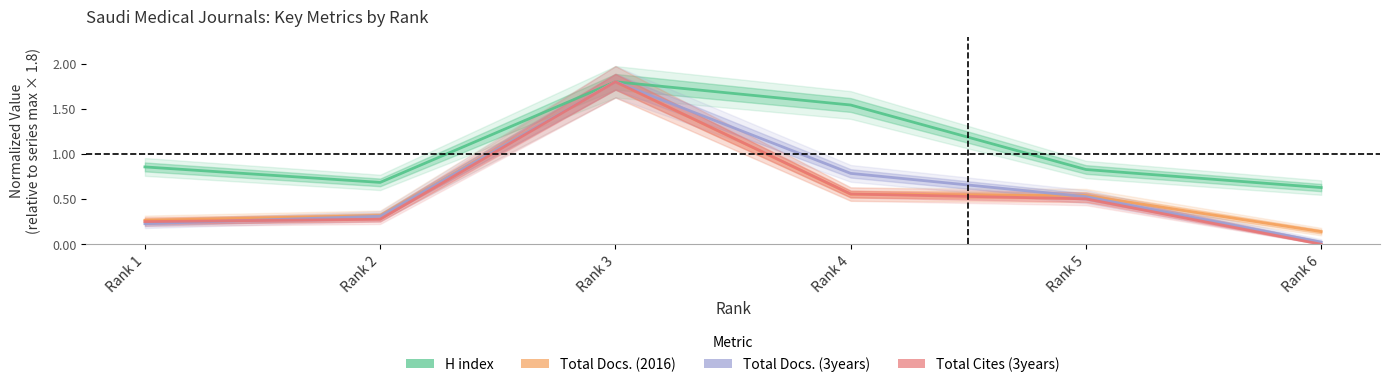

Reading right to left, what are all the values shown in this chart?

H index: Rank 6=0.6	Rank 5=0.8	Rank 4=1.5	Rank 3=1.8	Rank 2=0.7	Rank 1=0.9
Total Docs. (2016): Rank 6=0.1	Rank 5=0.5	Rank 4=0.6	Rank 3=1.8	Rank 2=0.3	Rank 1=0.3
Total Docs. (3years): Rank 6=0.0	Rank 5=0.5	Rank 4=0.8	Rank 3=1.8	Rank 2=0.3	Rank 1=0.2
Total Cites (3years): Rank 6=0.0	Rank 5=0.5	Rank 4=0.6	Rank 3=1.8	Rank 2=0.3	Rank 1=0.3